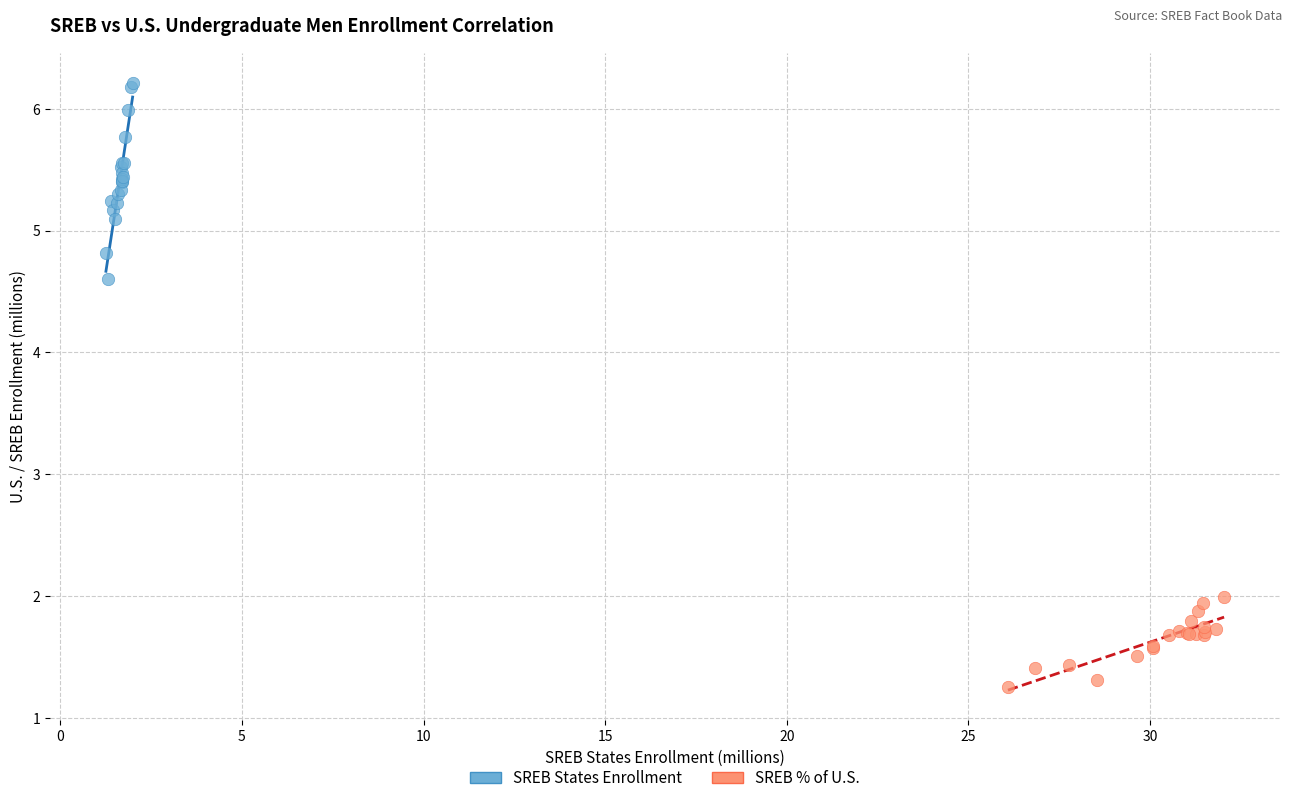

Which series has the widest spread of Y values?

SREB States Enrollment